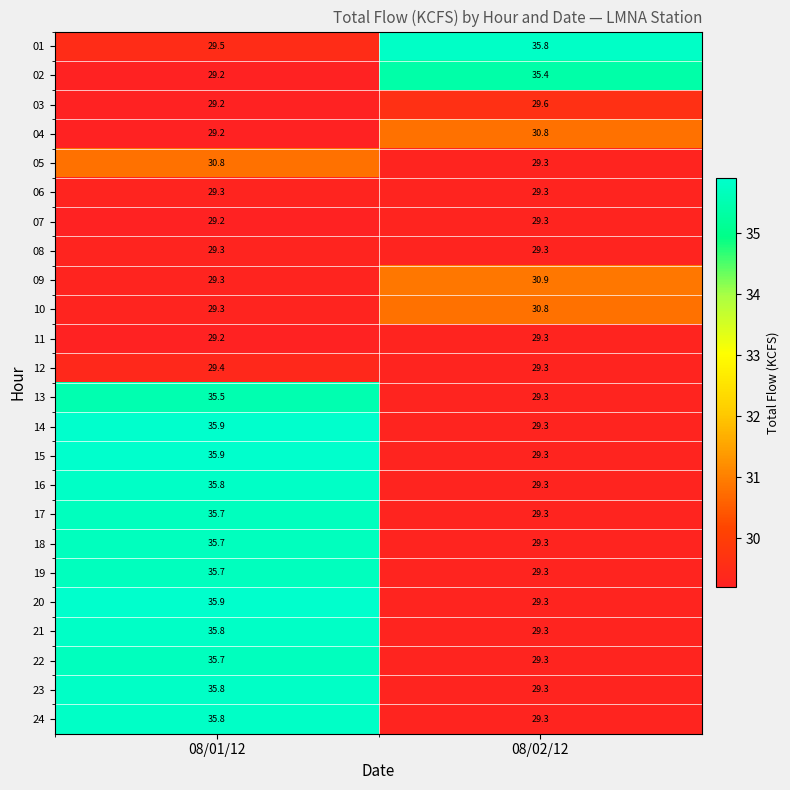

What is the sum of all 11 values?

58.5